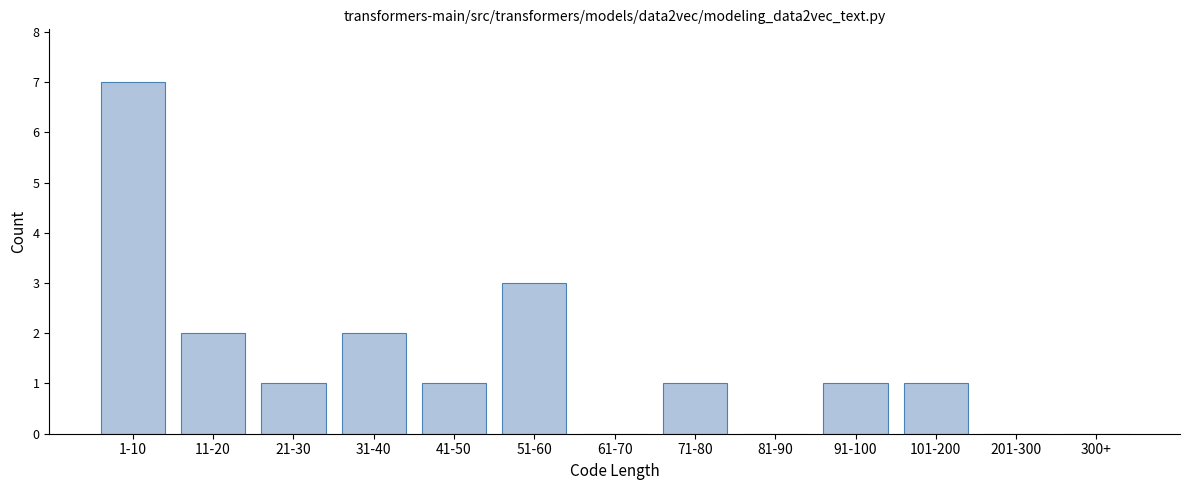

Reading left to right, what are all the values shown in this chart?

1-10=7	11-20=2	21-30=1	31-40=2	41-50=1	51-60=3	61-70=0	71-80=1	81-90=0	91-100=1	101-200=1	201-300=0	300+=0